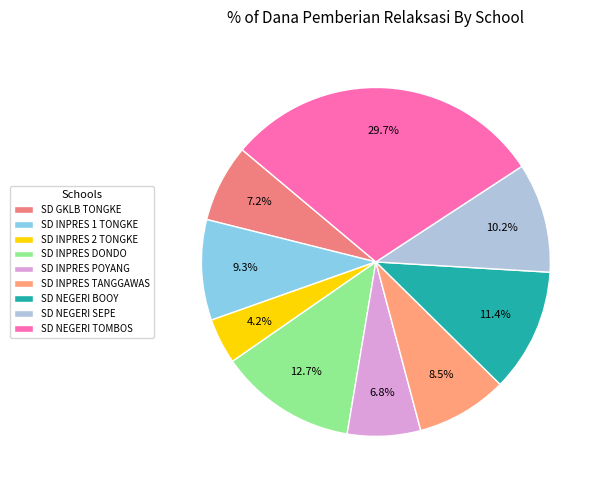

How many slices are in this pie chart?

9